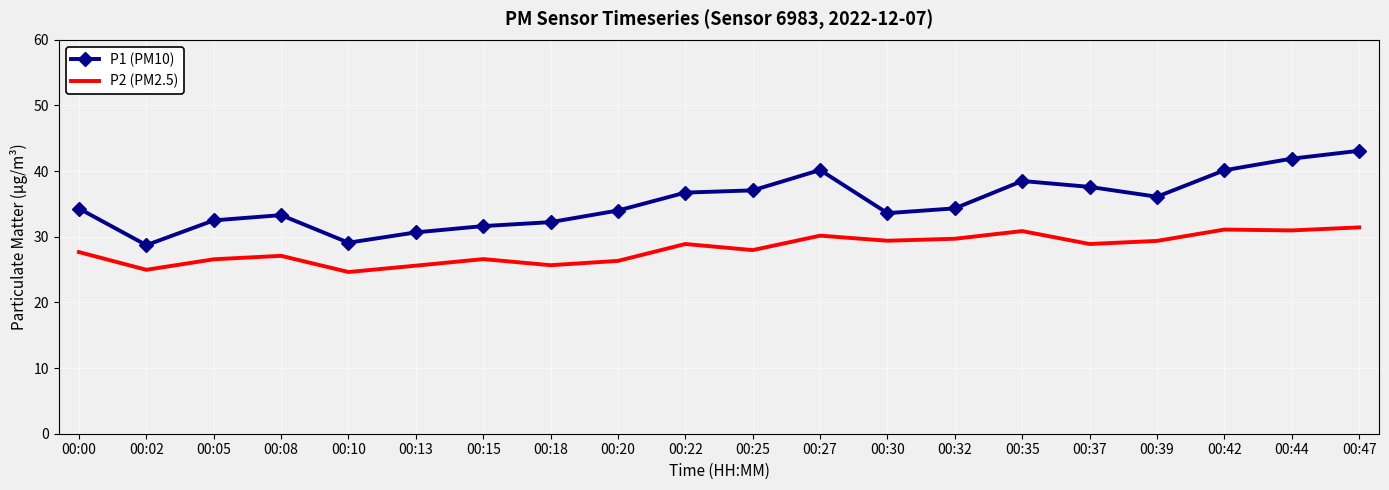

How many distinct data groups are displayed?

2